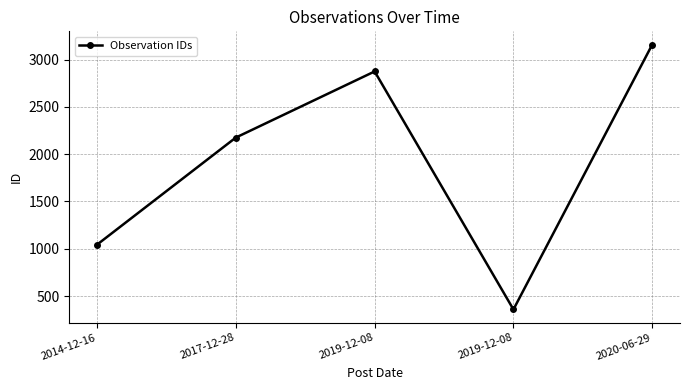

How many lines are shown in the chart?

1